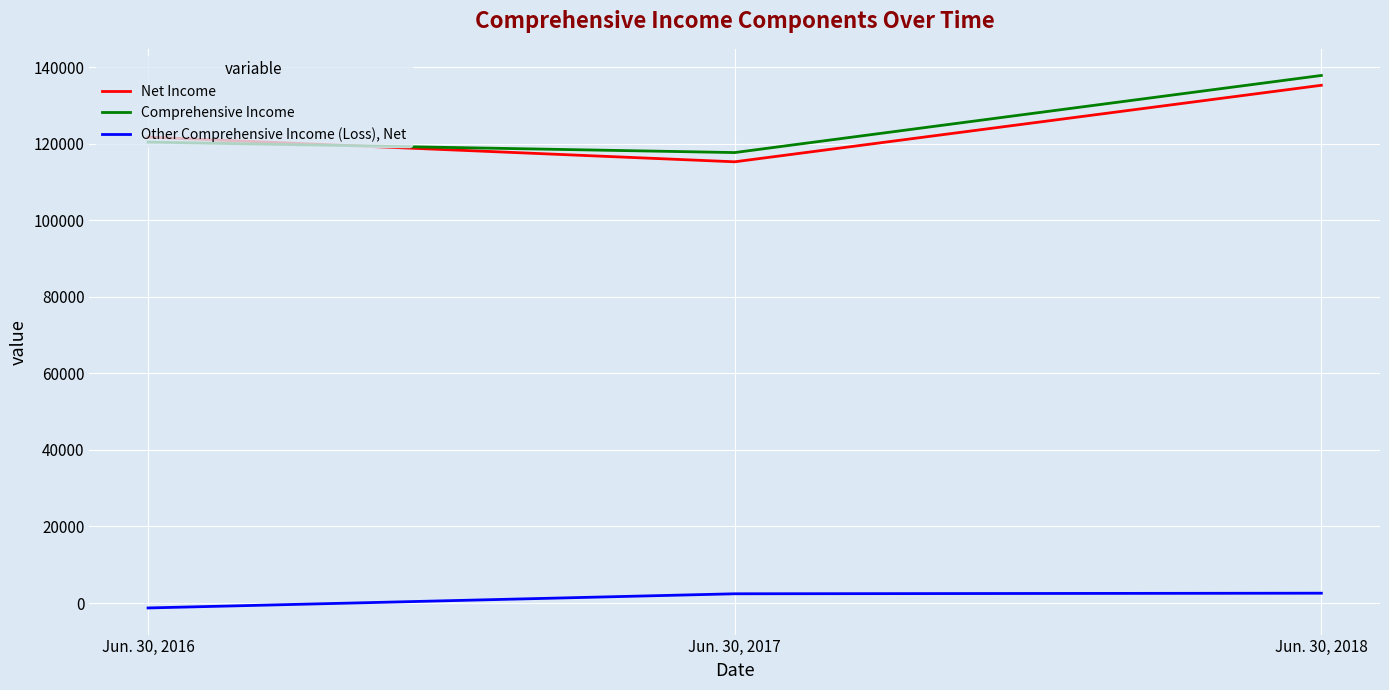

At which label is Comprehensive Income closest to 127804?

Jun. 30, 2016